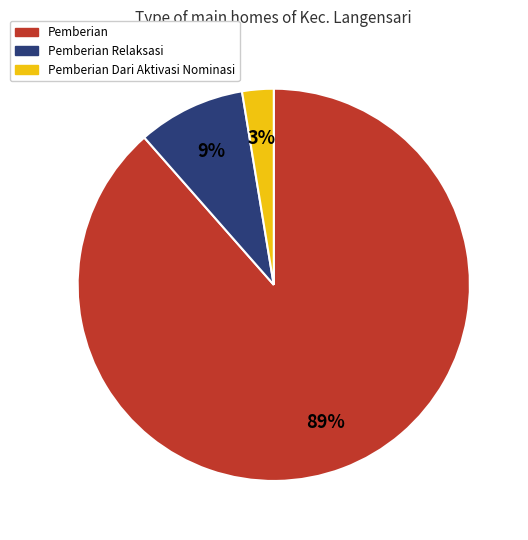

Rank the categories by value from highest to lowest.

Pemberian, Pemberian Relaksasi, Pemberian Dari Aktivasi Nominasi